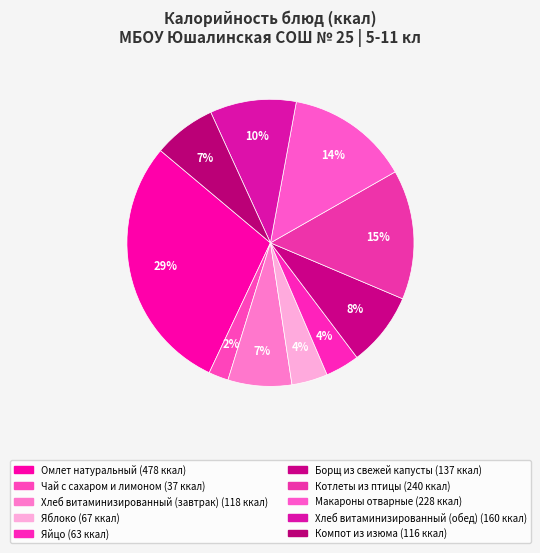

Is there a majority slice in this chart?

No